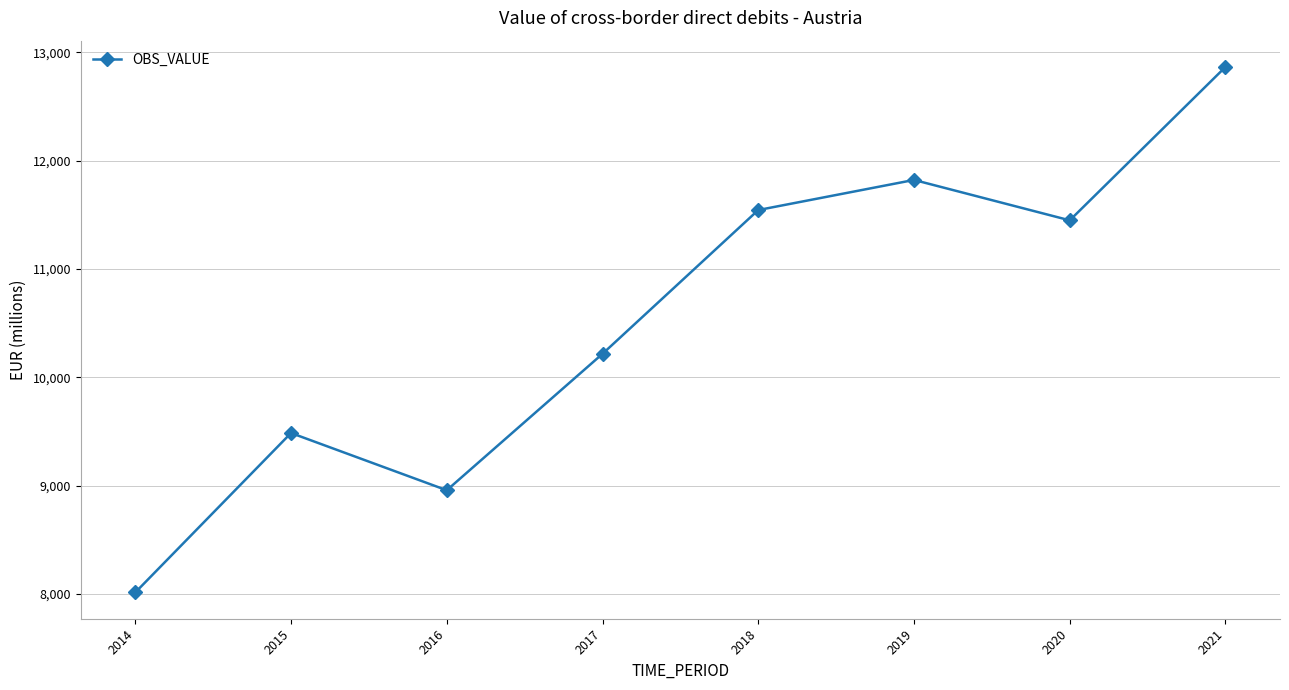

What is the value of the 8th point from the left?

12865.3